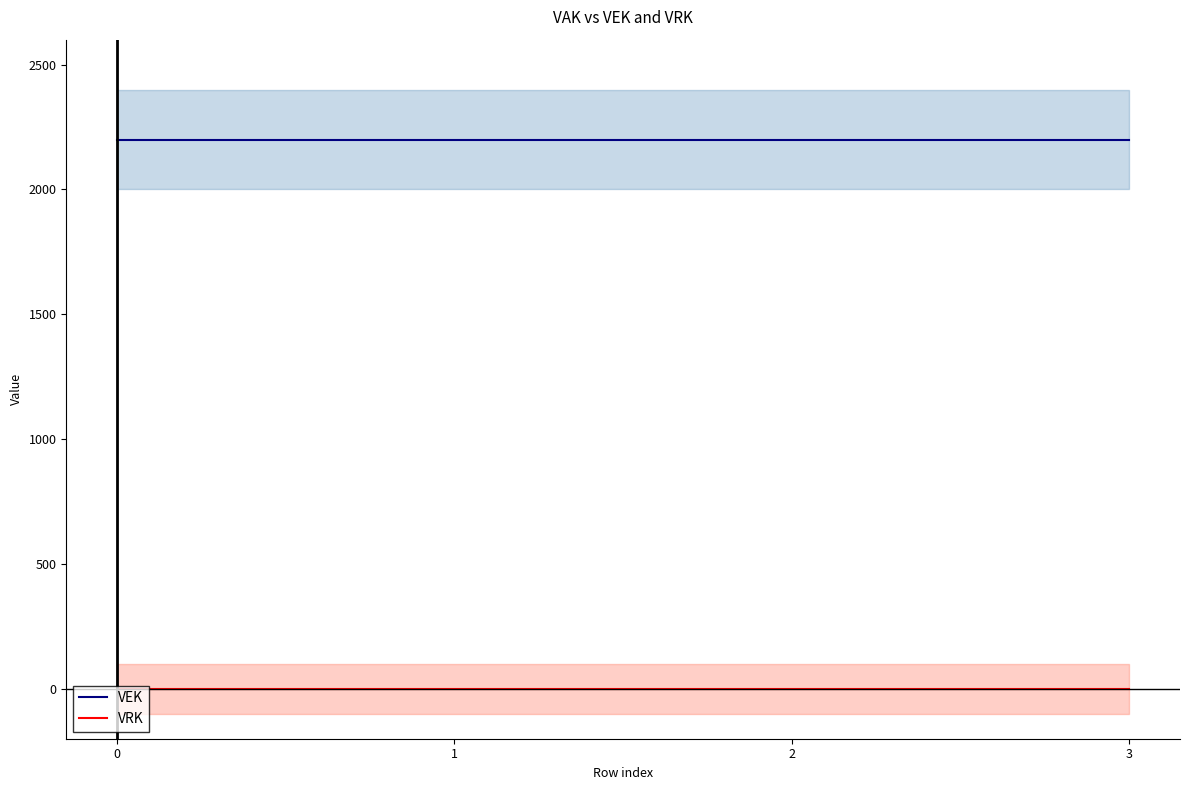

What is the difference between the highest and lowest values at 2?

2200